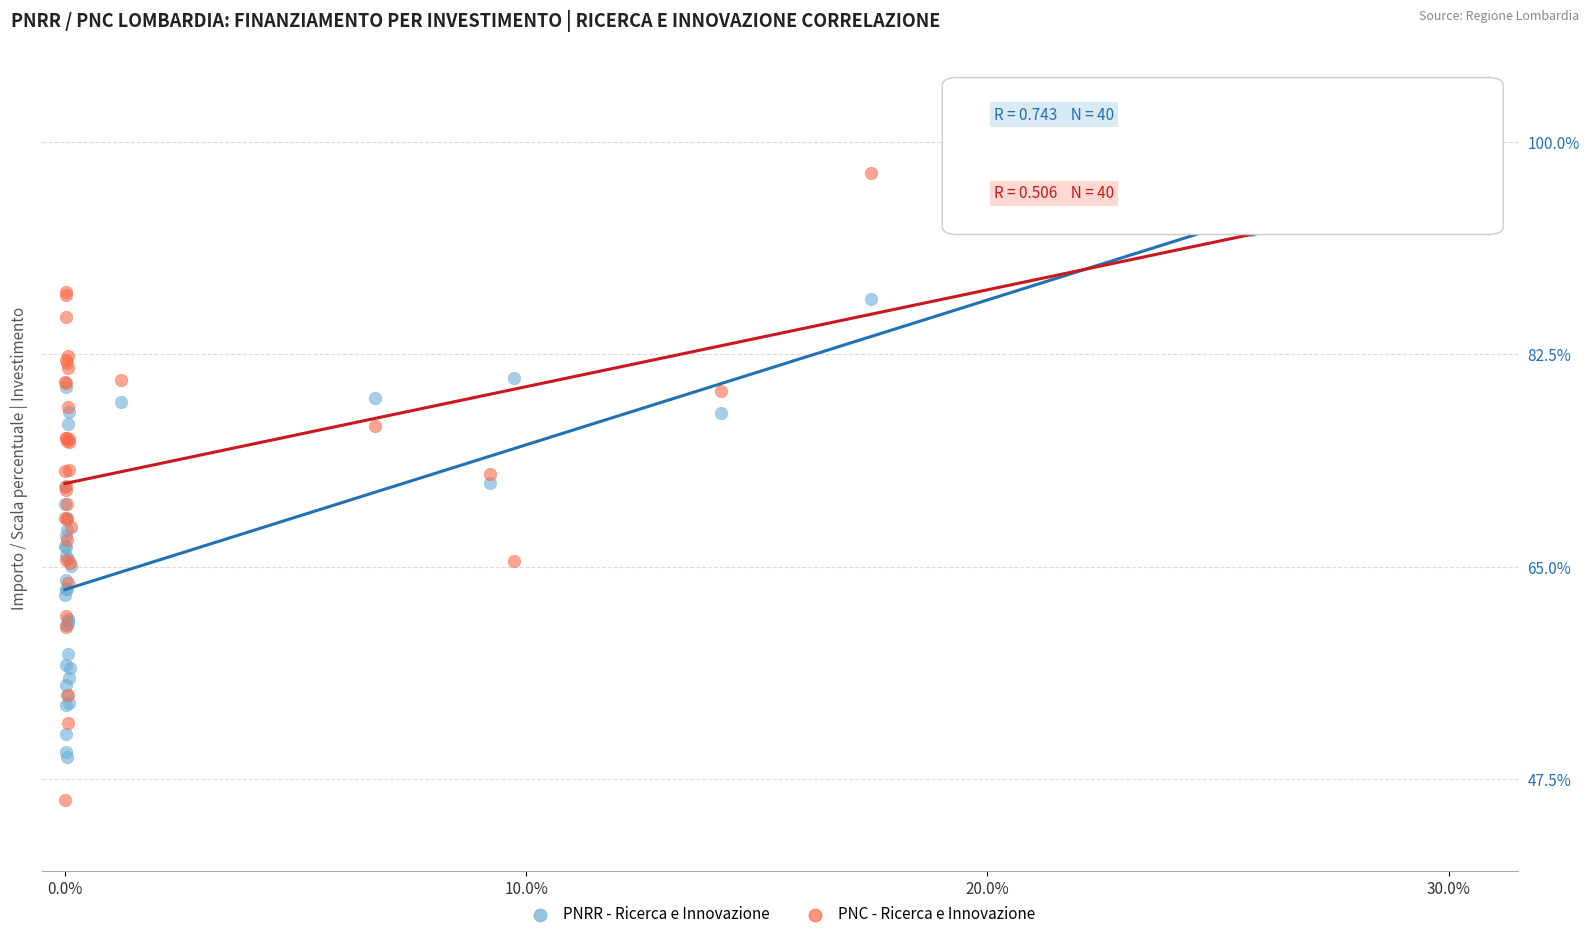

What are all the series names shown in the legend?

PNRR - Ricerca e Innovazione, PNC - Ricerca e Innovazione